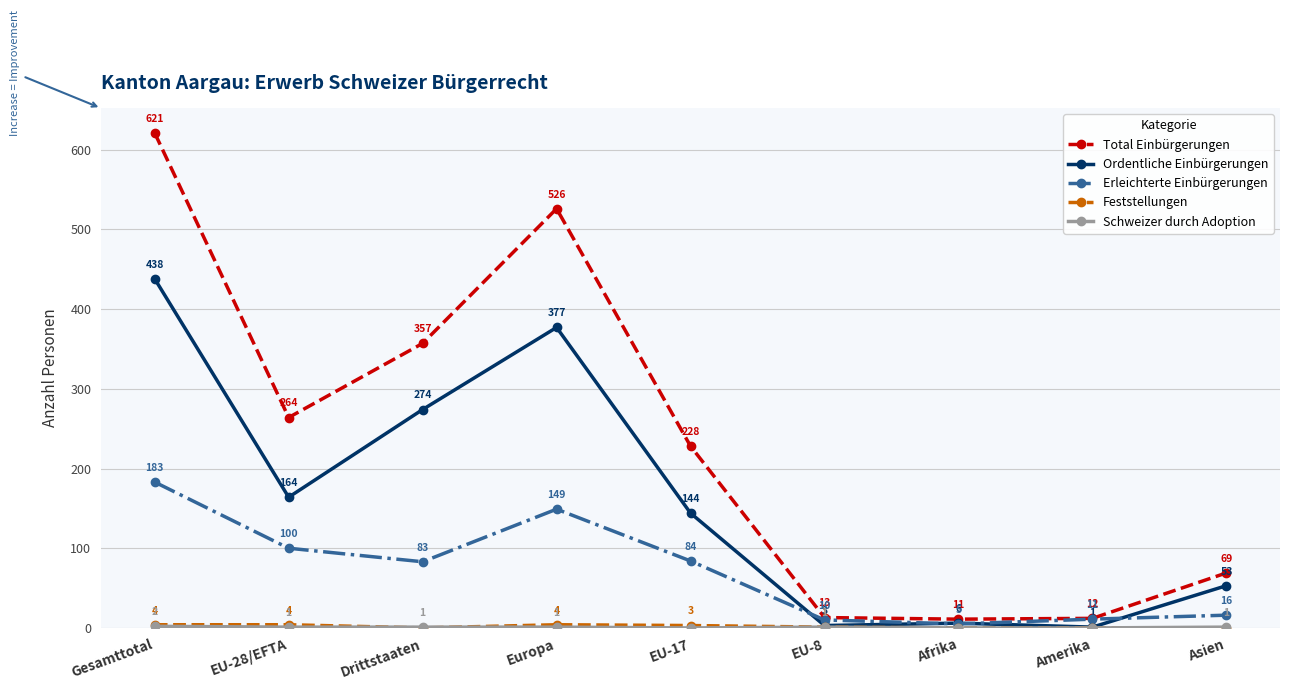

Where is the first local maximum for Total Einbürgerungen?

Europa